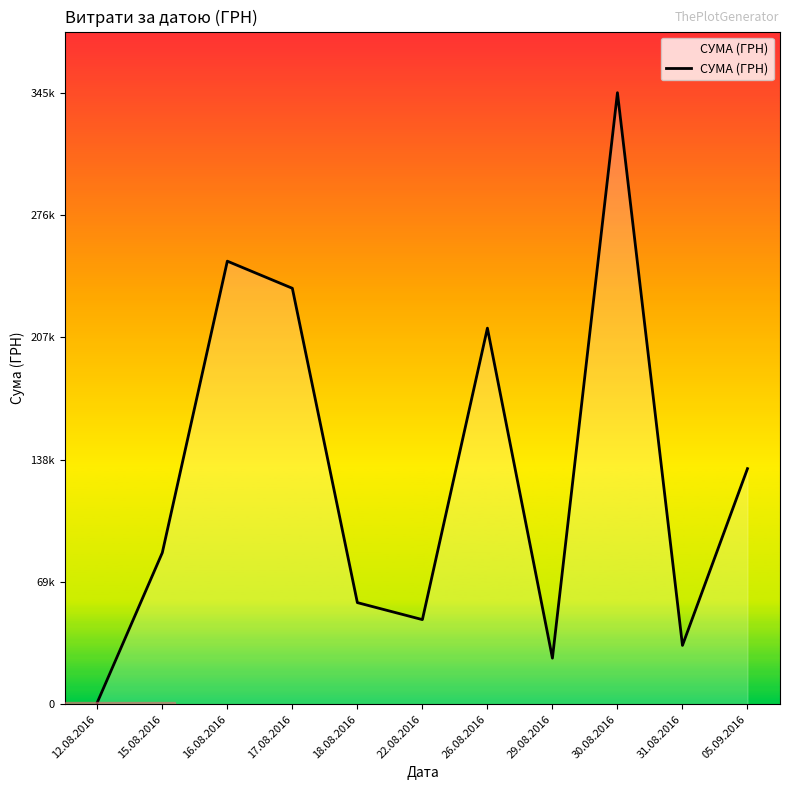

At which category does the chart reach its peak across all series?

30.08.2016